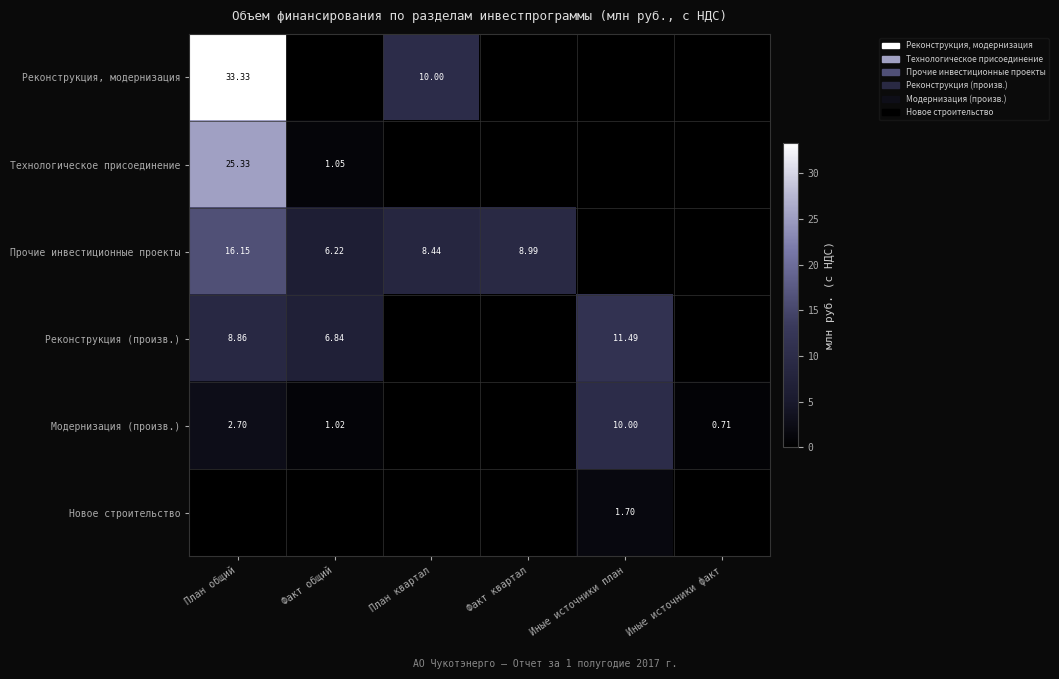

Between Факт квартал and Иные источники факт, which series saw the biggest shift?

Прочие инвестиционные проекты